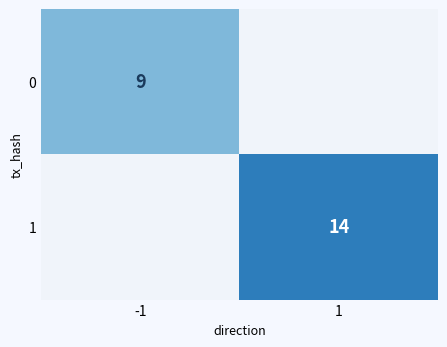

The value of 0 at -1 is 14. True or false?

False